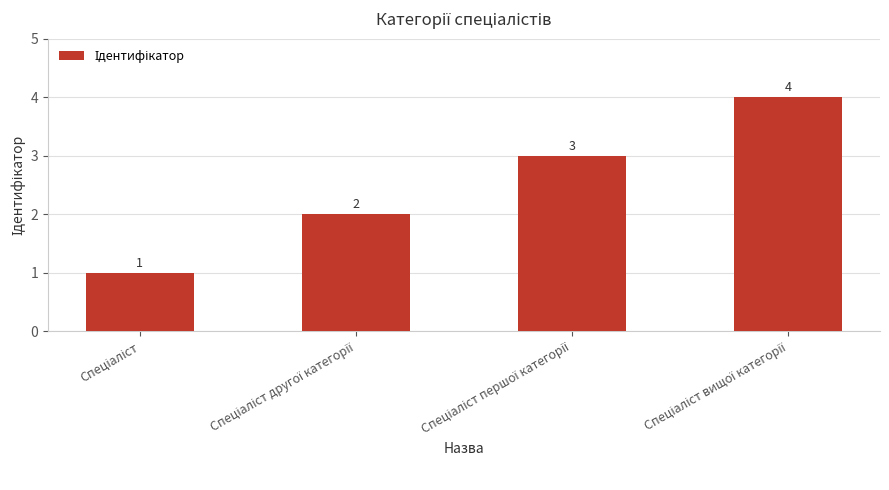

How many categories are shown in the chart?

4